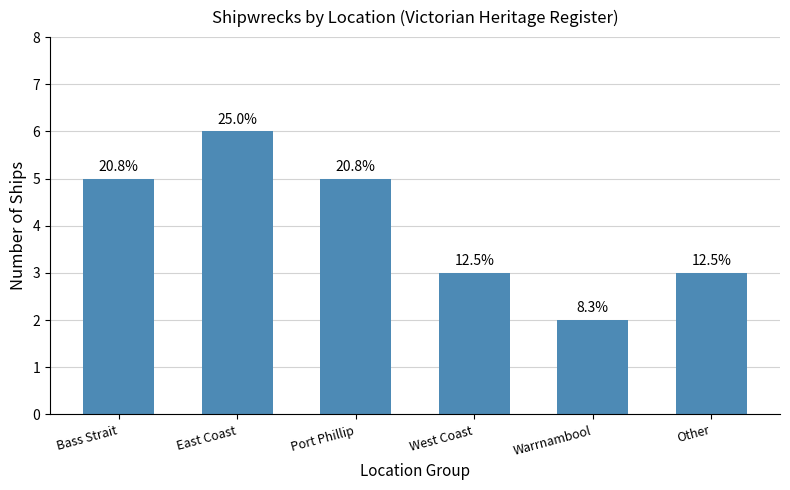

List the labels in order of value, smallest first.

Warrnambool, West Coast, Other, Bass Strait, Port Phillip, East Coast